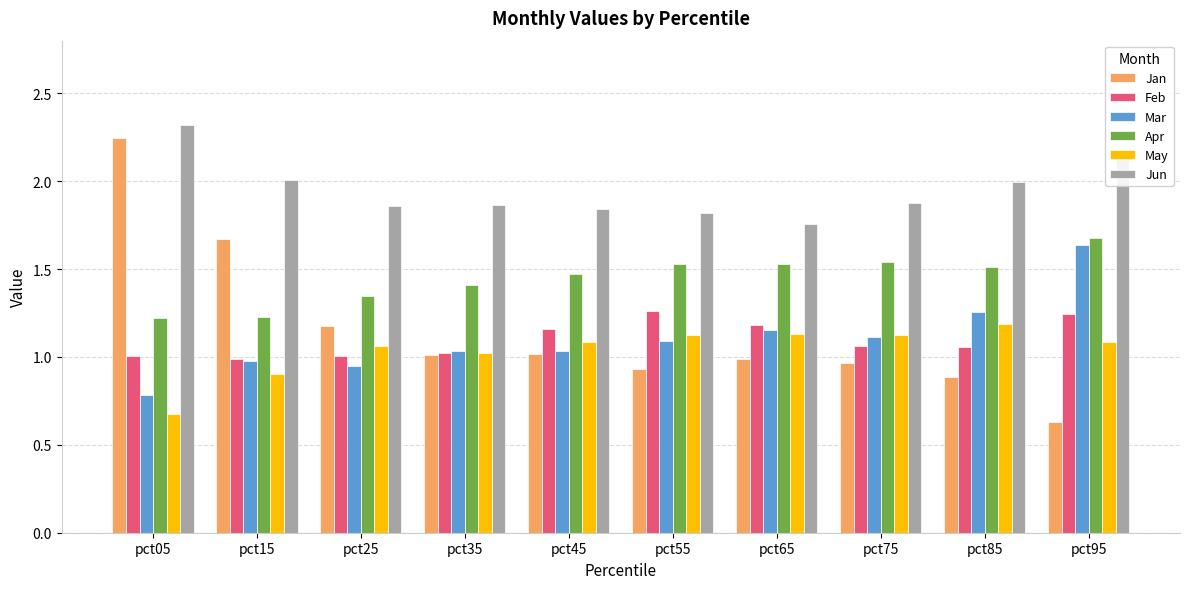

The value of Jan at pct55 is 0.9. True or false?

True